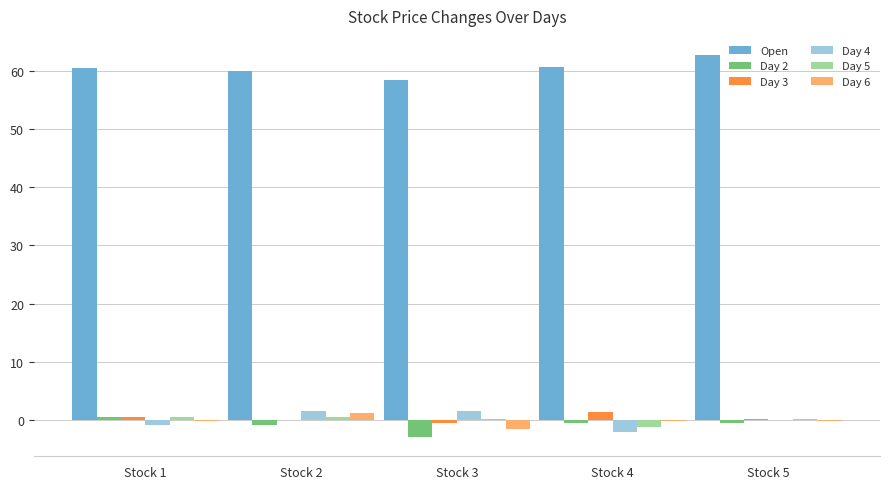

The Day 6 series shows -1.5 at Stock 3. True or false?

True